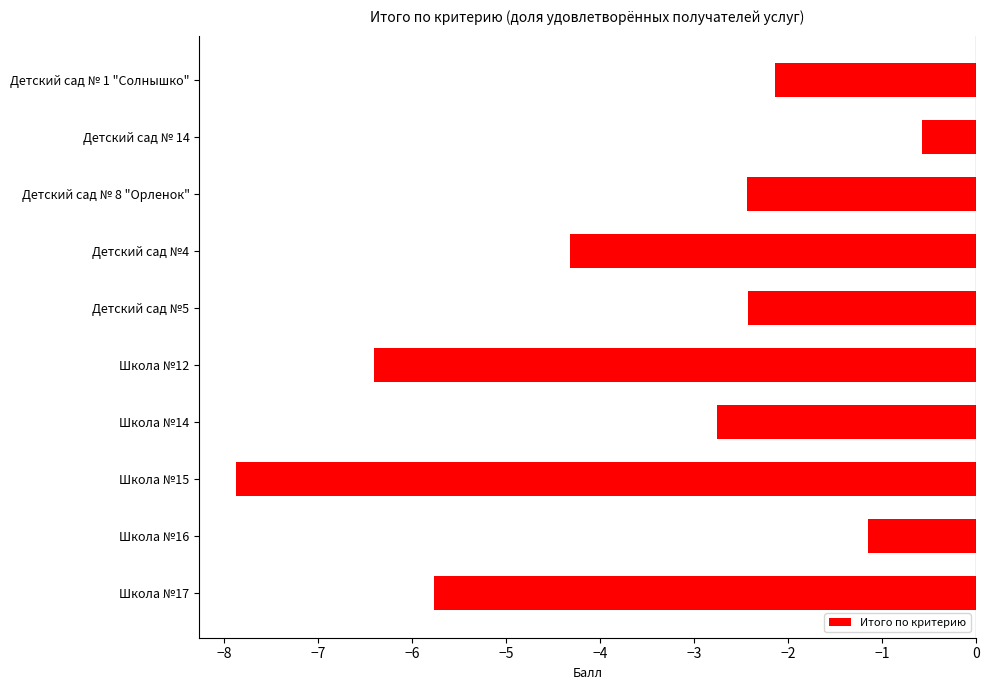

Which has a higher value, Школа №14 or Школа №17?

Школа №14